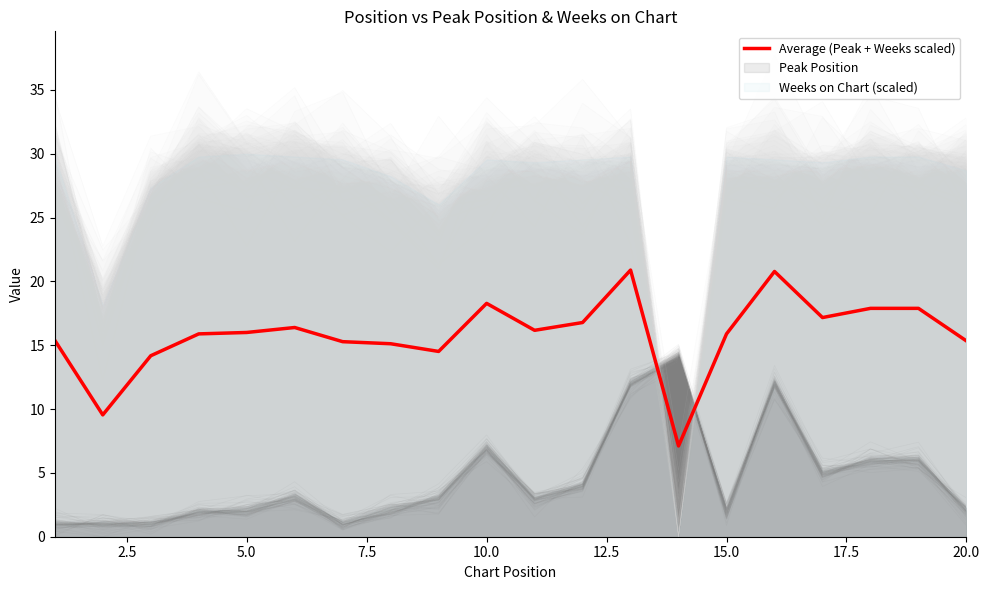

How many data points are above 16?

9